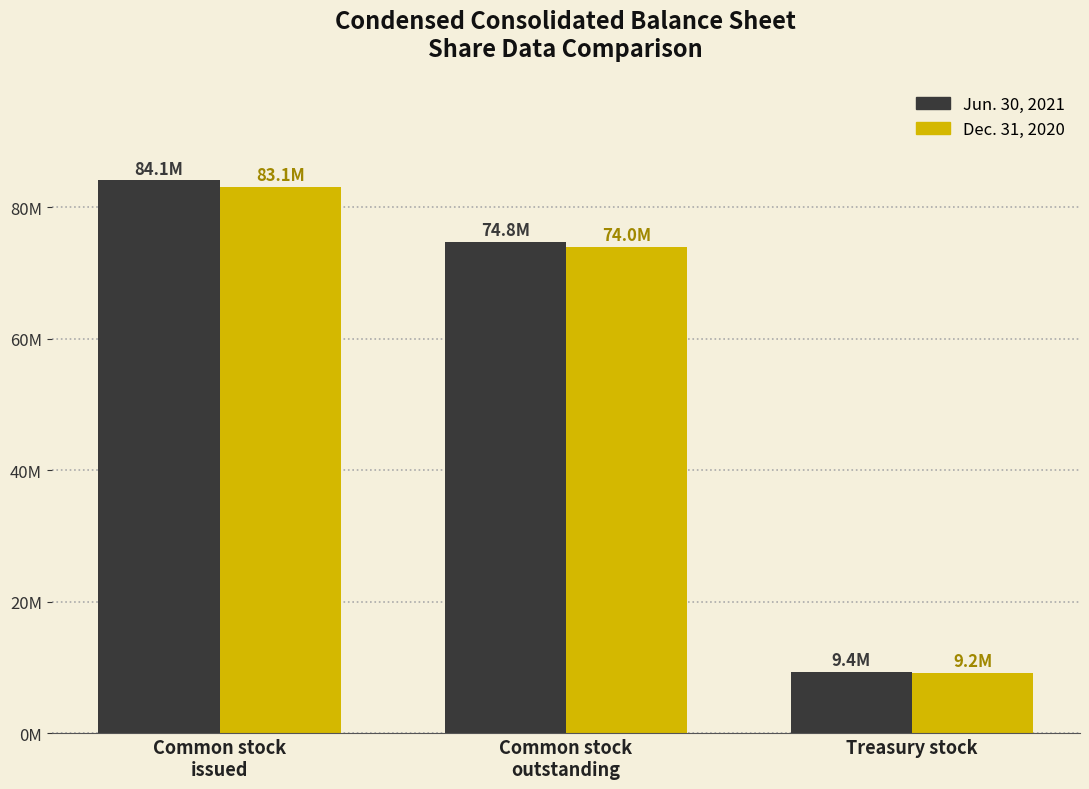

At Treasury stock, list the series in order from smallest to largest.

Dec. 31, 2020, Jun. 30, 2021